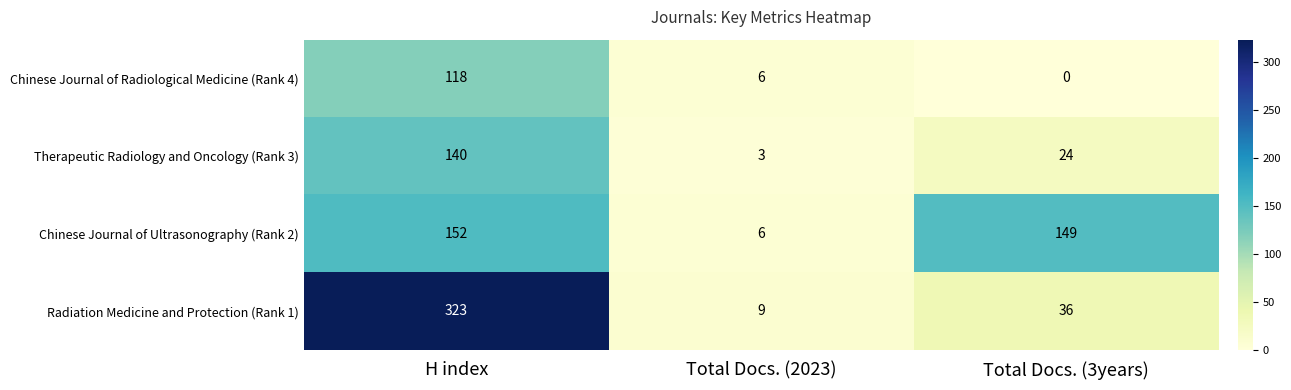

What is the spread (max minus min) of values at Total Docs. (2023)?

6